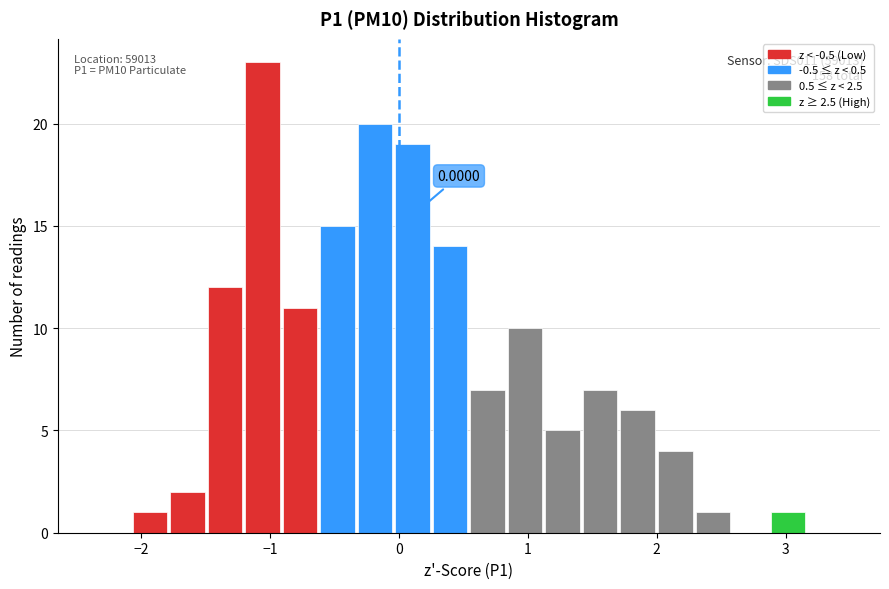

Read against the x-axis, roughly where is the centre of the tallest bar?

-1.1